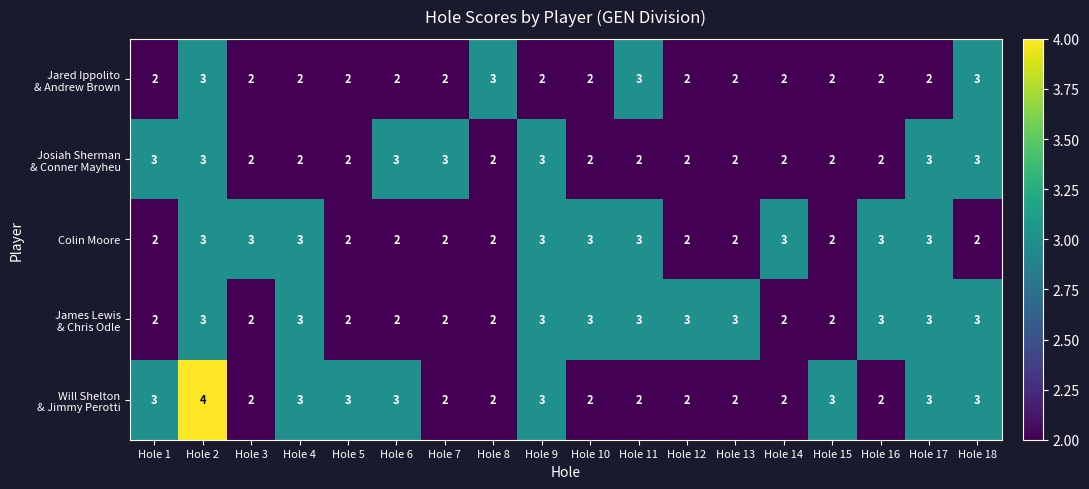

What is the total value across all series at Hole 8?

11